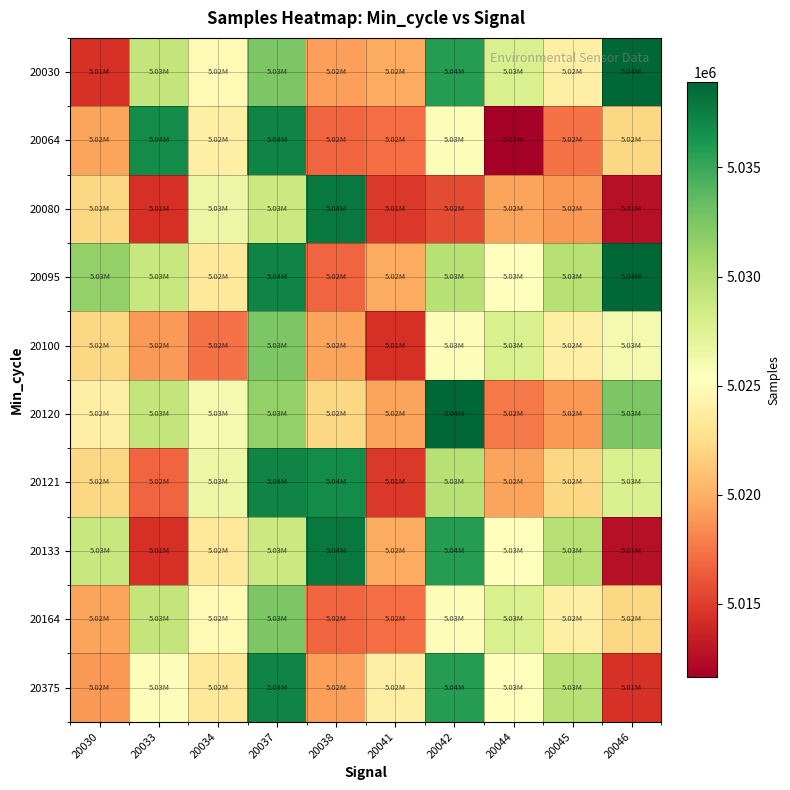

Count the number of data series in this chart.

10